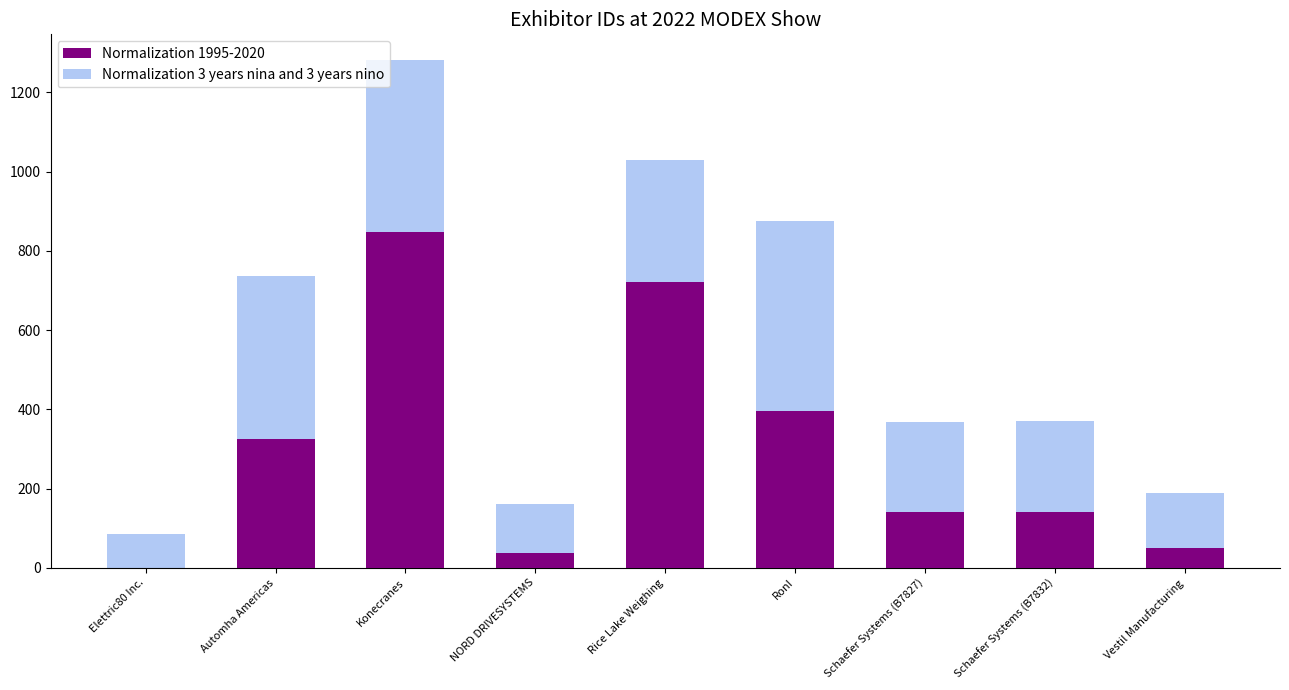

What position from the left is NORD DRIVESYSTEMS?

4